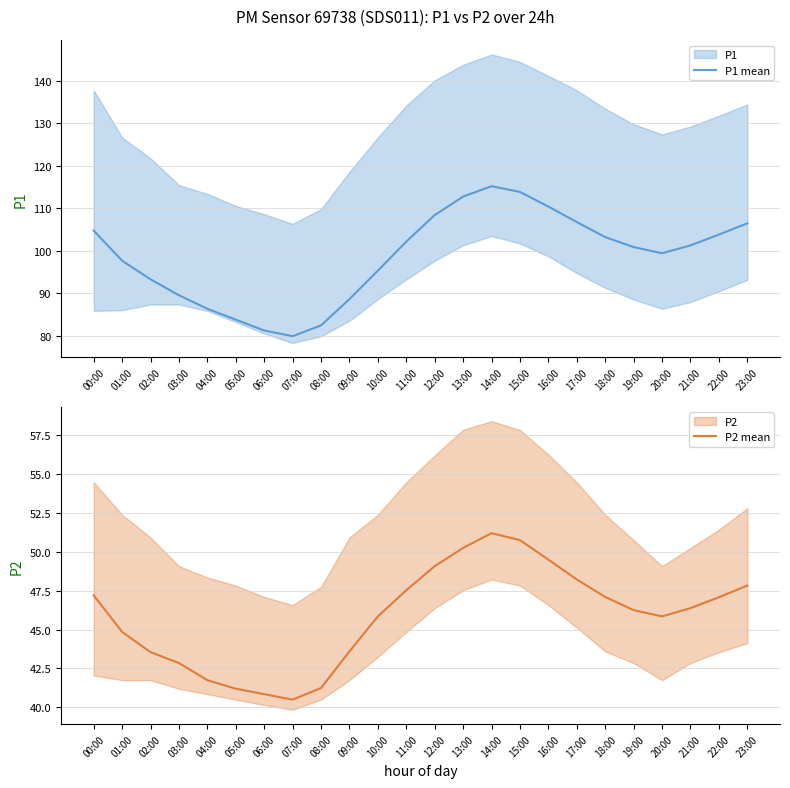

The P1 mean series shows 164.2 at 20:00. True or false?

False